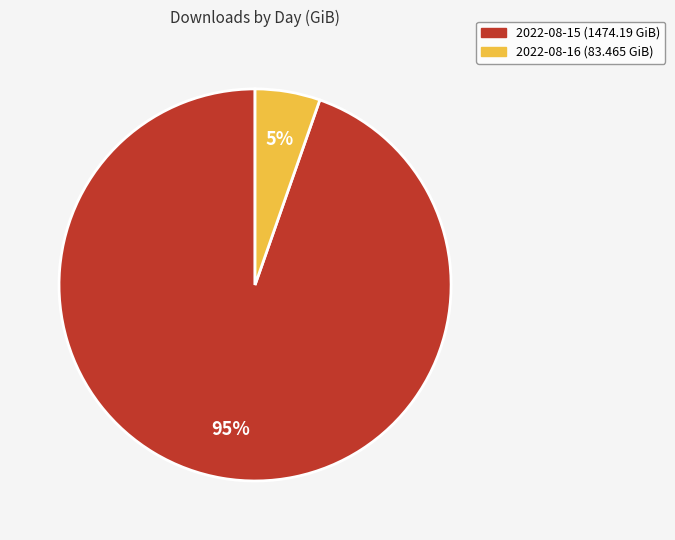

Count the number of slices in the pie.

2